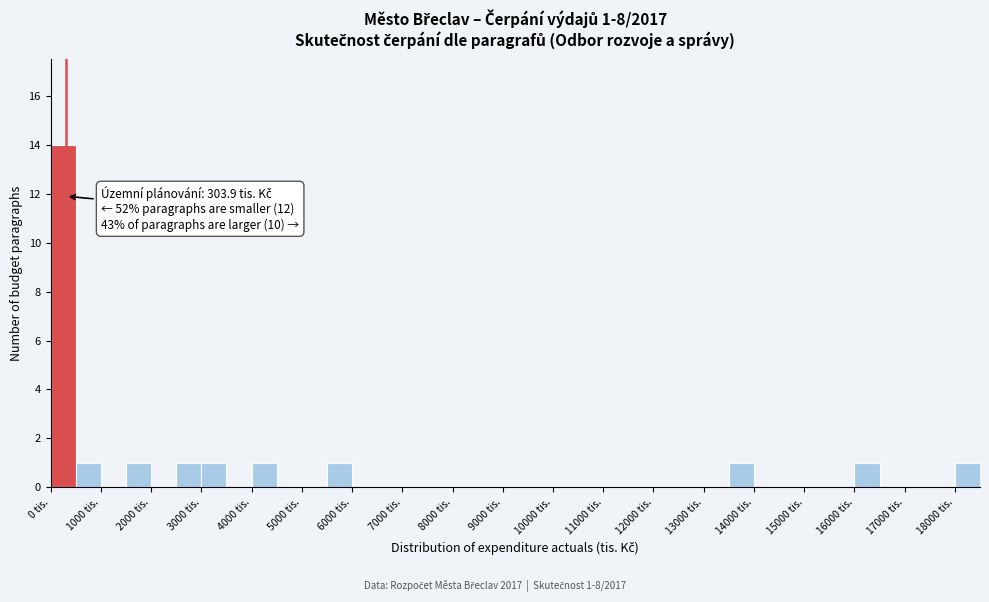

Which range on the x-axis has the tallest bar?

0 to 500